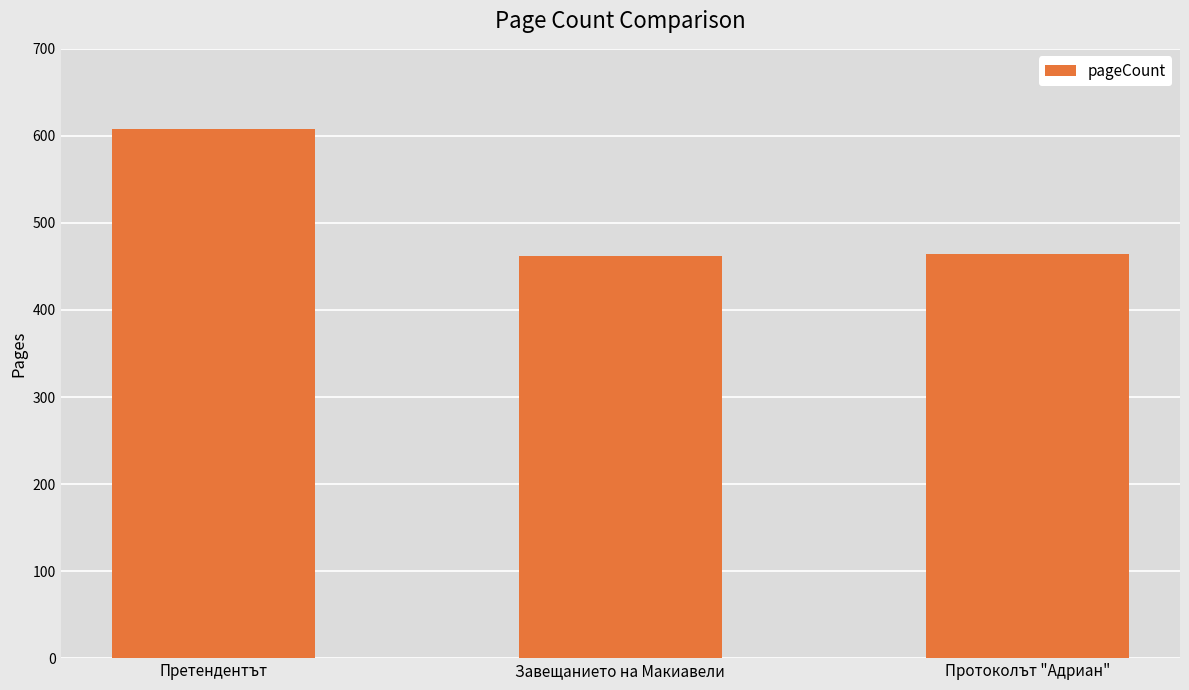

How many categories are shown in the chart?

3